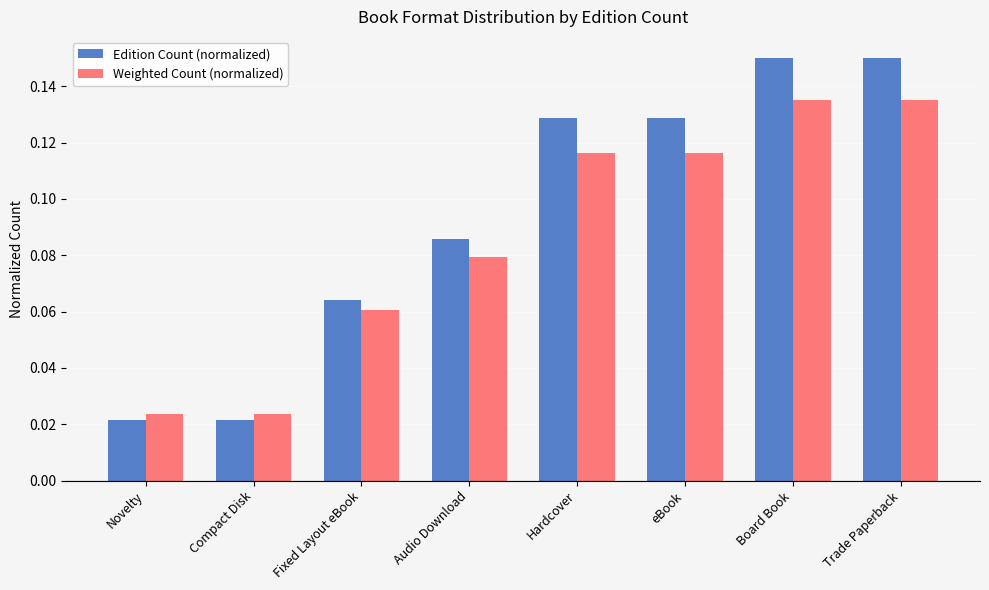

Count the Weighted Count (normalized) values in the range 0 to 1.

8